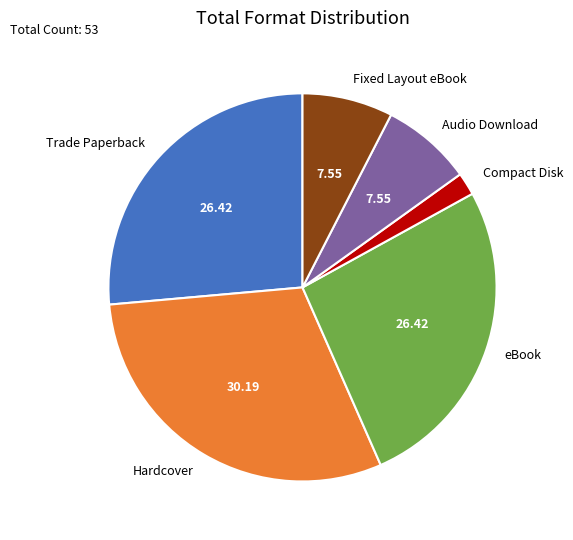

Between Fixed Layout eBook and Compact Disk, which is larger?

Fixed Layout eBook